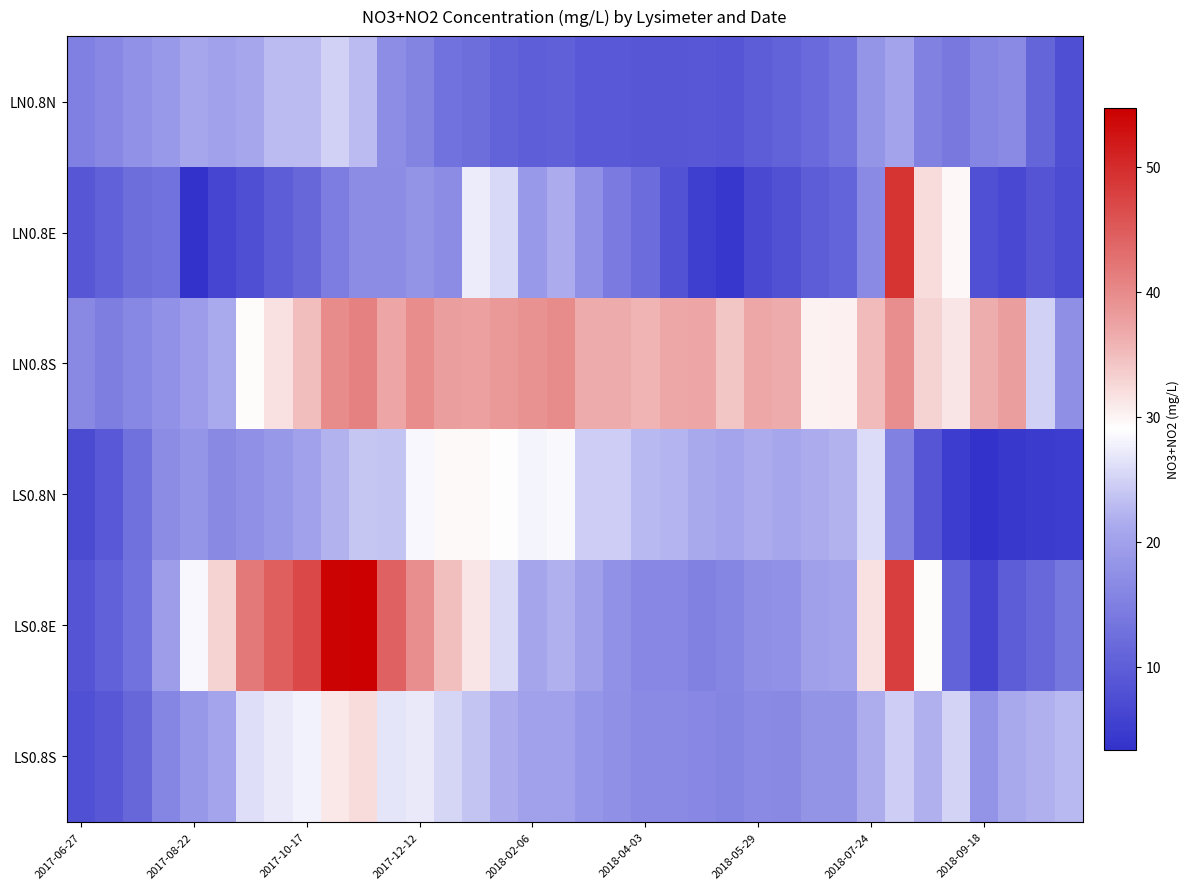

At which category is the sum across all series the highest?

29